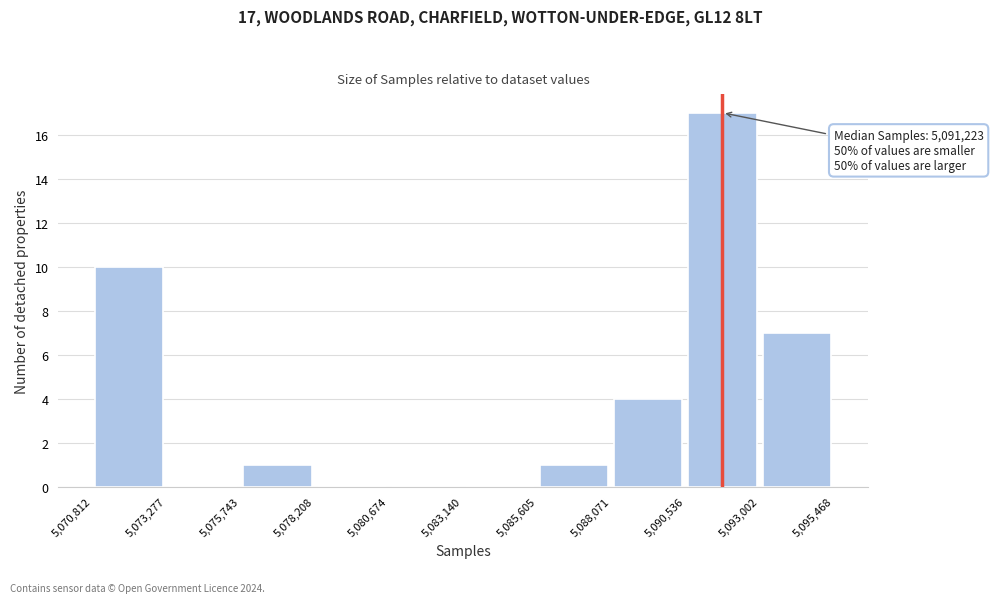

Over which range of the x-axis is the bar tallest?

5,090,536 to 5,093,002